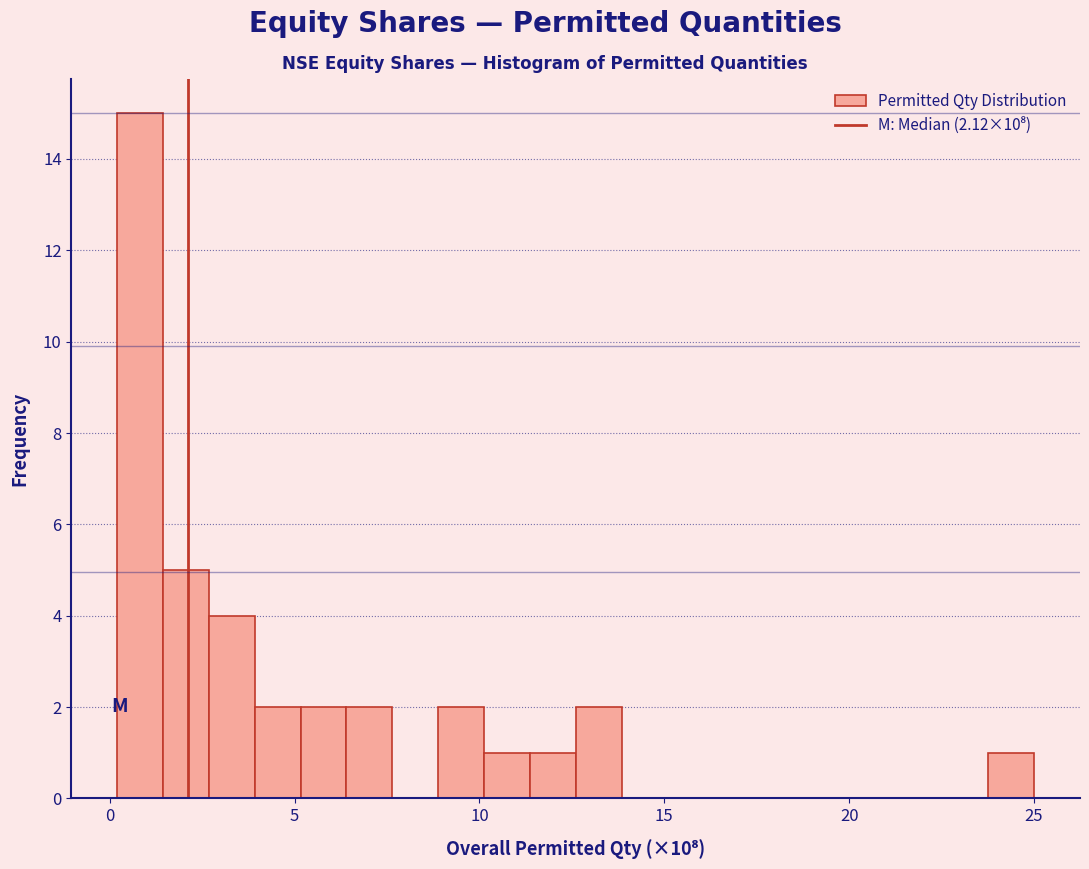

Read against the x-axis, roughly where is the centre of the tallest bar?

1.0